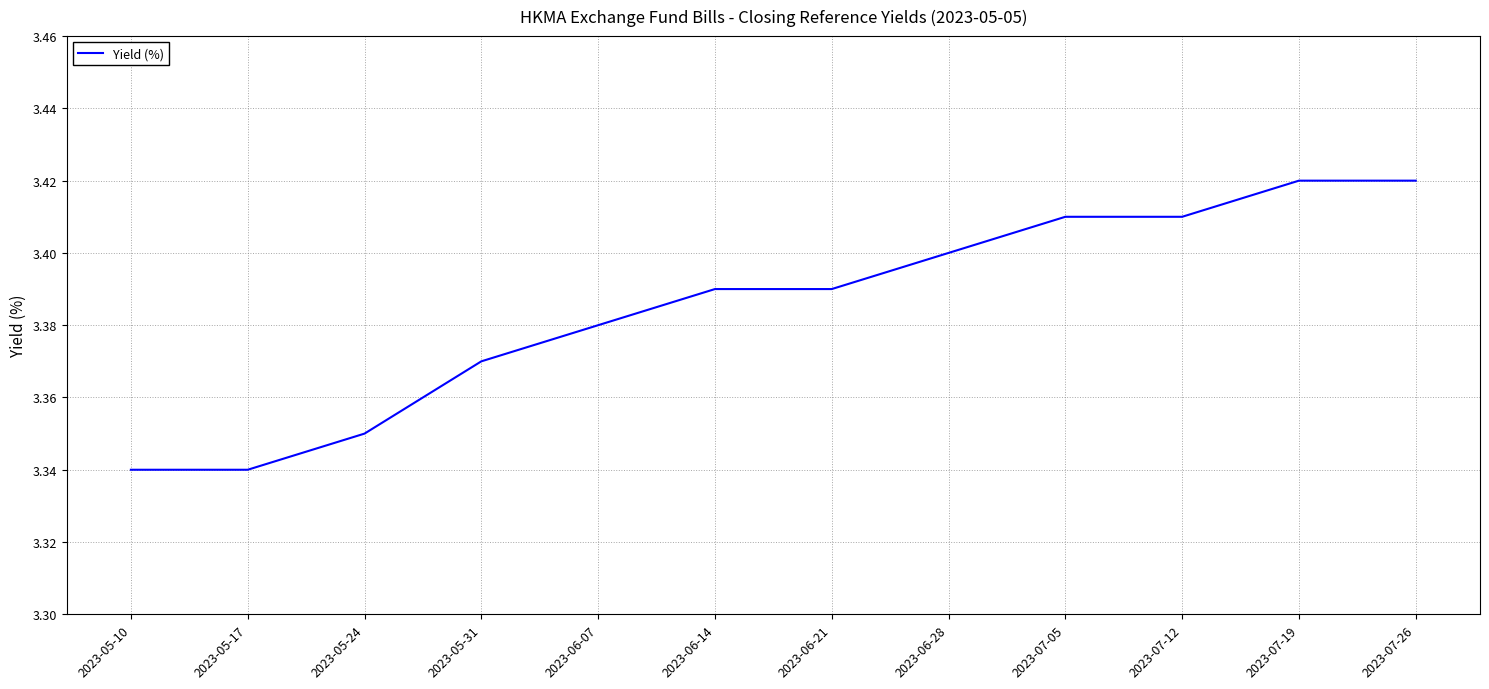

The chart shows a value of 0.9 at 2023-07-26. True or false?

False